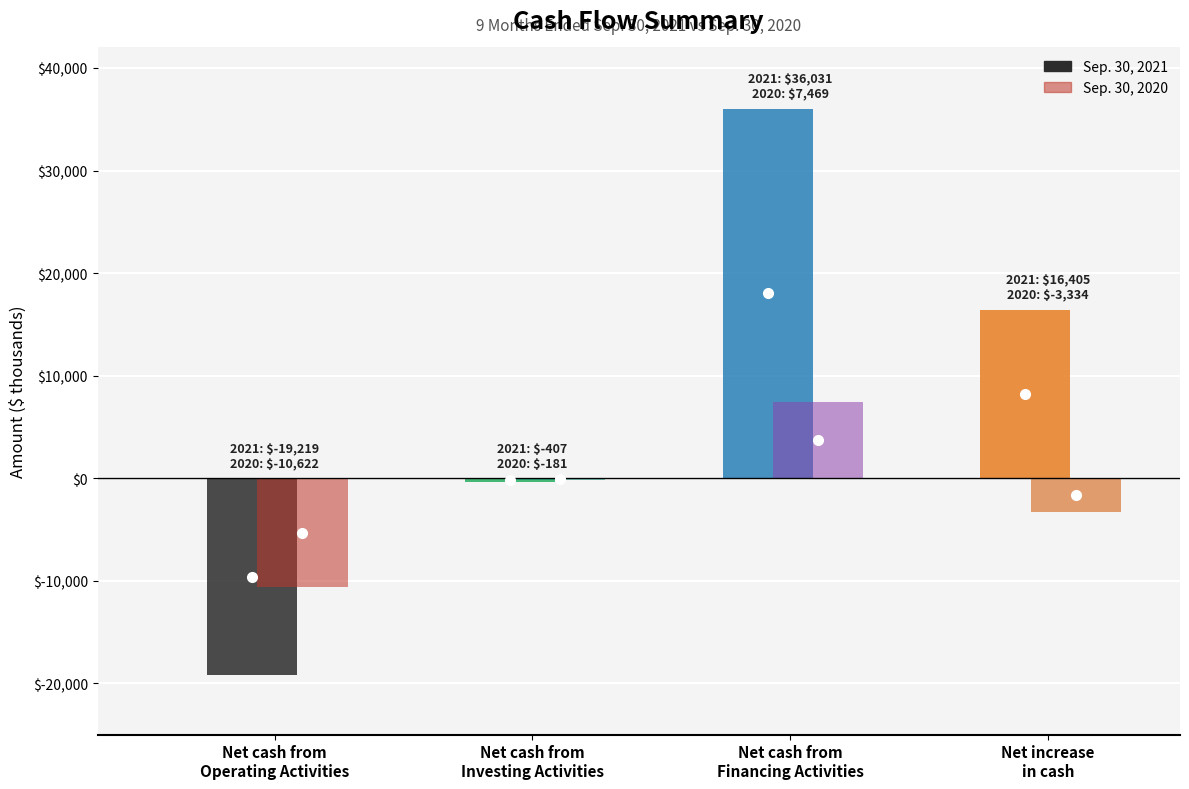

Which series has the largest total across all categories?

Sep. 30, 2021